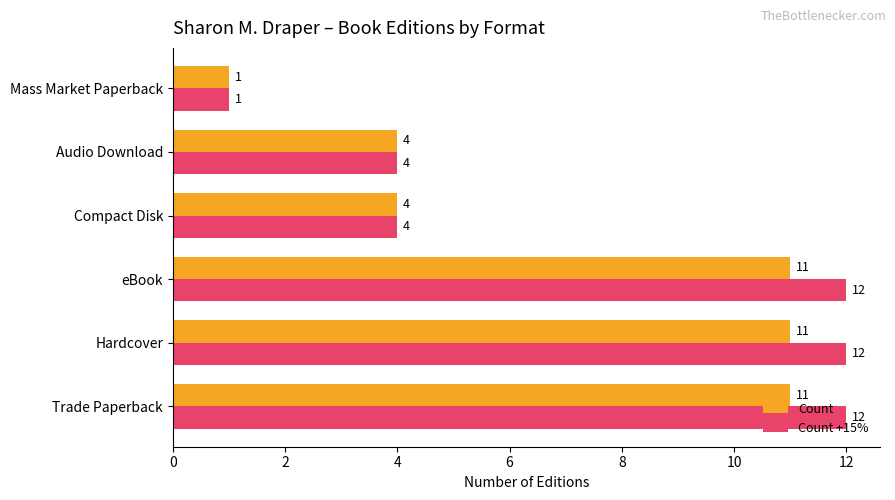

Which series has the widest spread of values?

Count +15%